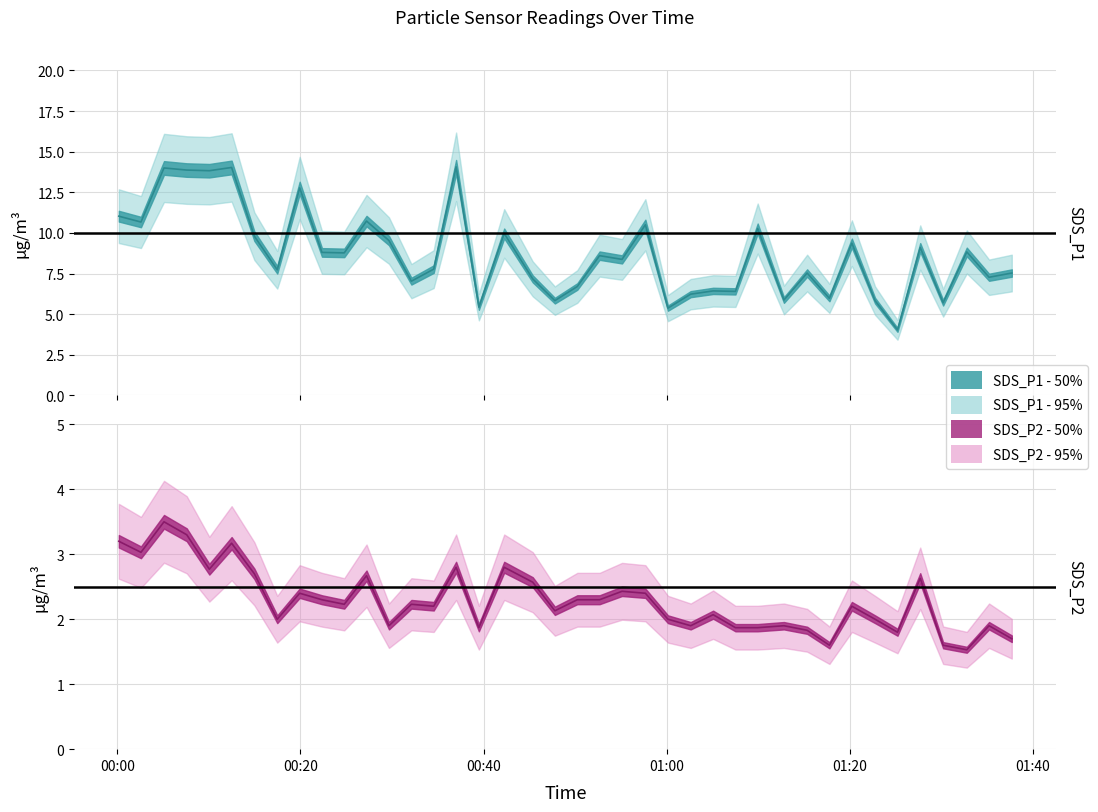

True or false: SDS_P2 has a value of 2.0 at 2022/02/19 00:17:28.

True